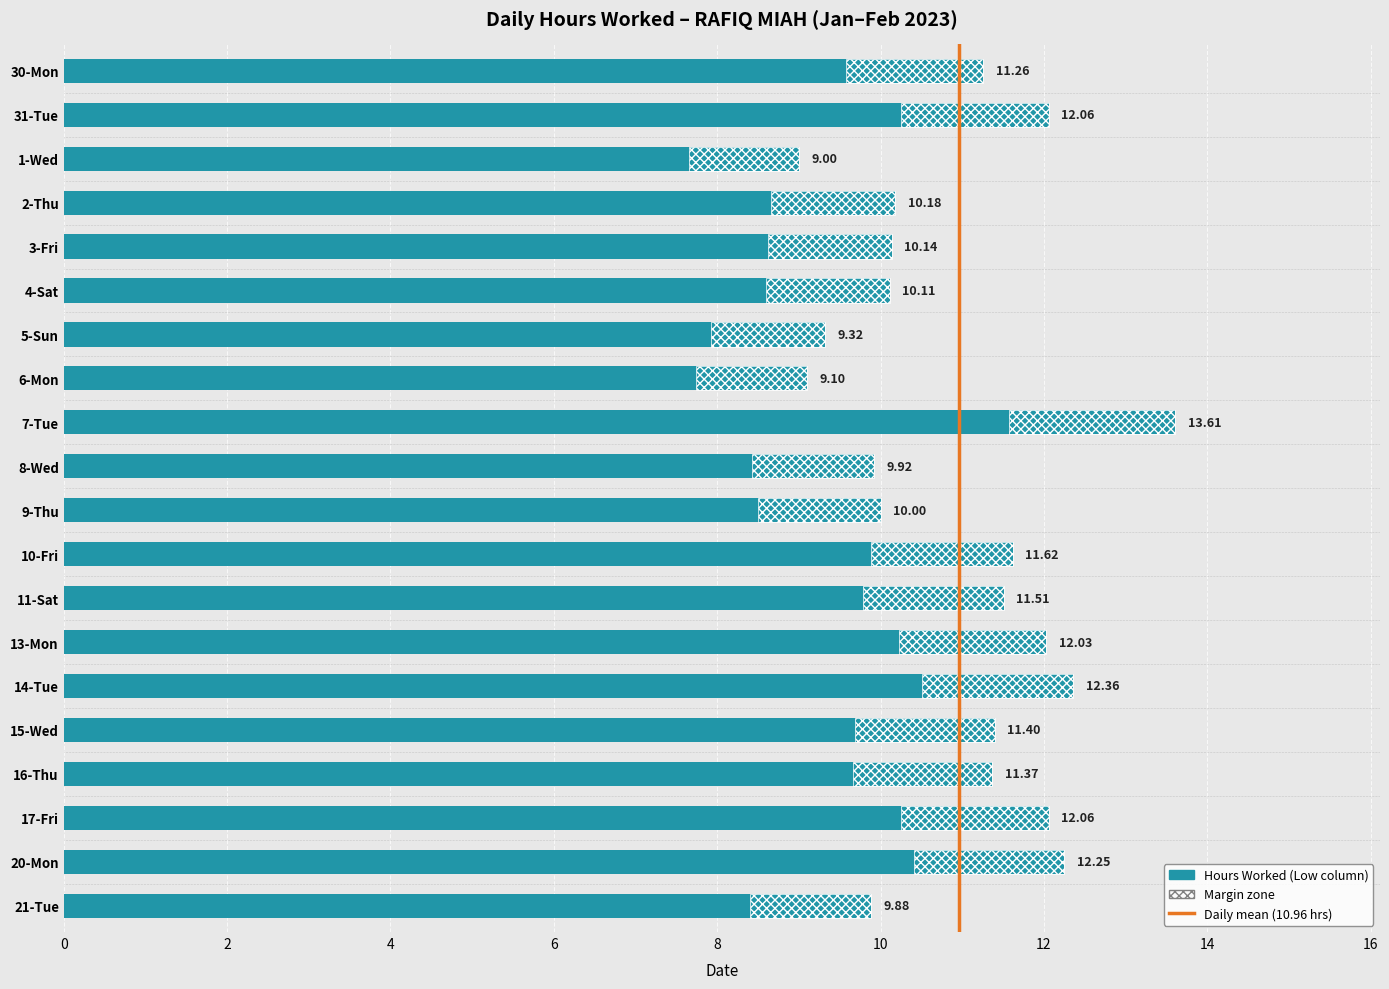

What is the change in value from 6-Mon to 7-Tue?

+4.5